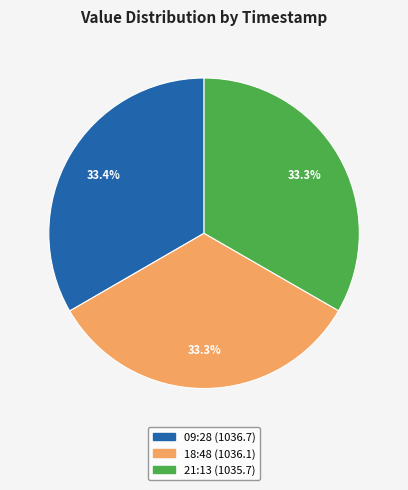

Is there any slice that represents more than half of the pie?

No